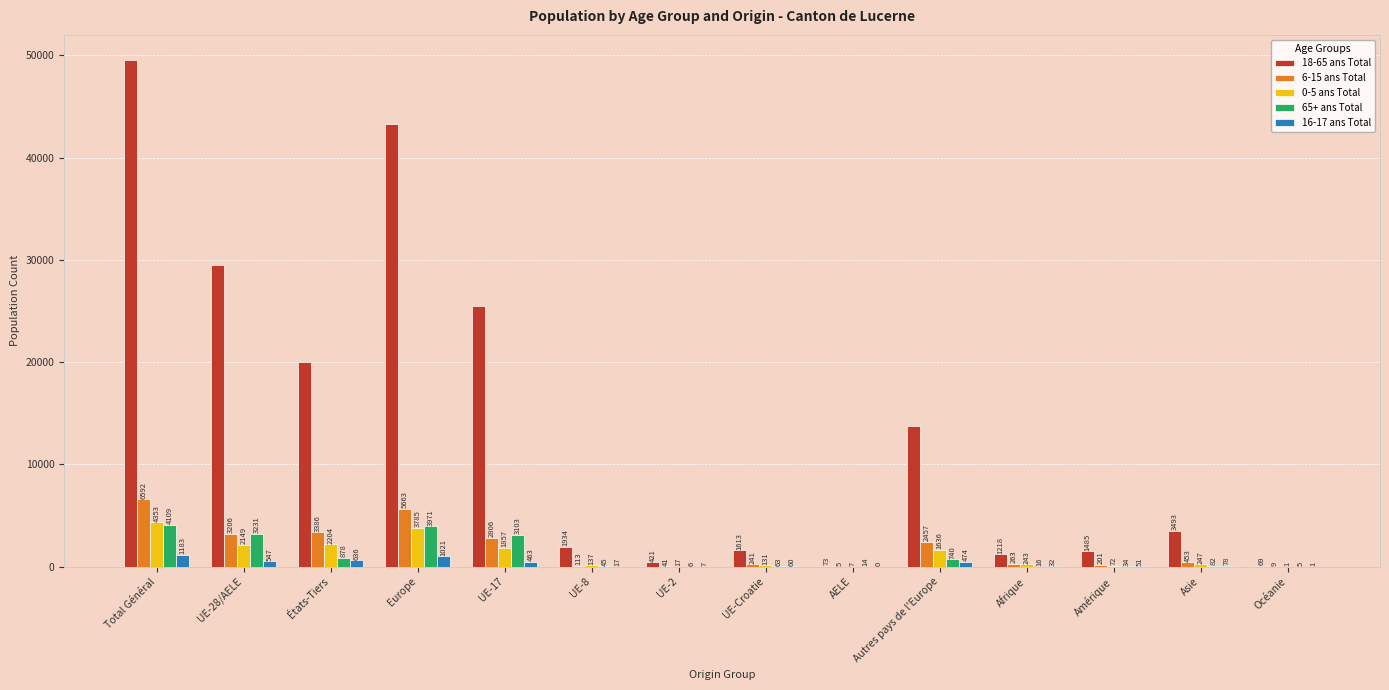

At which label is 18-65 ans Total closest to 24795?

UE-17